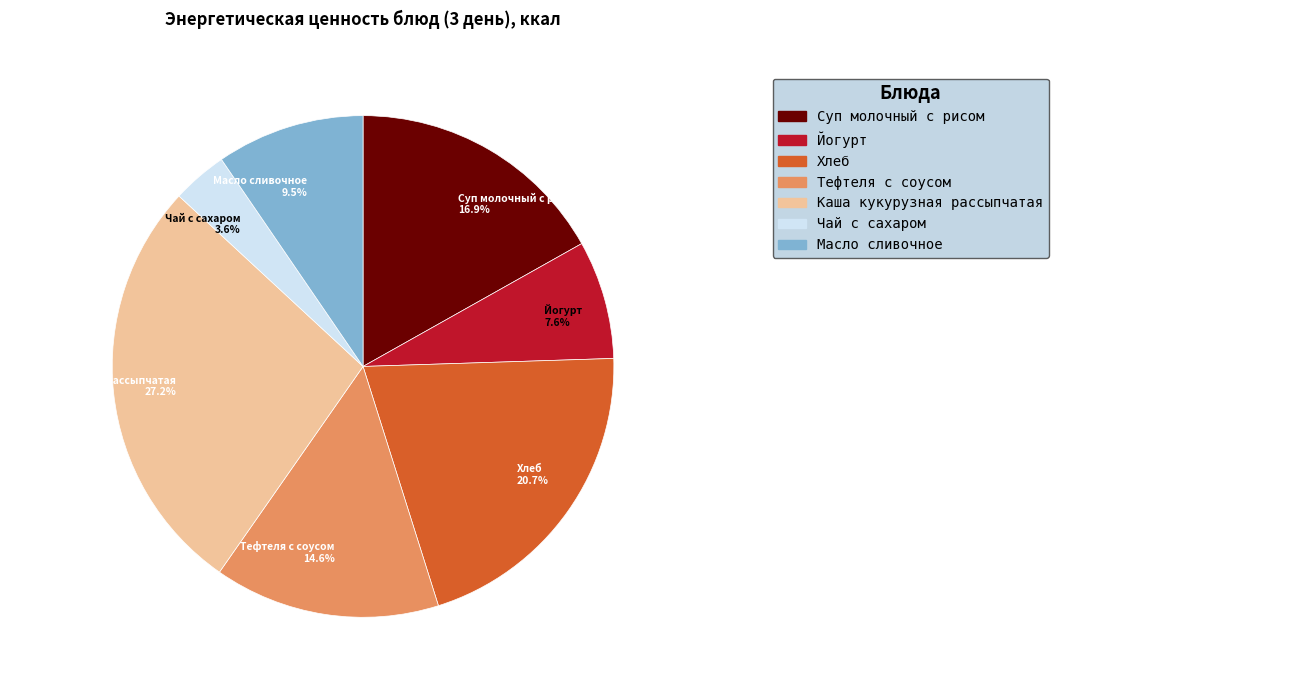

To the nearest percent, what percentage of the pie is Тефтеля с соусом?

15%